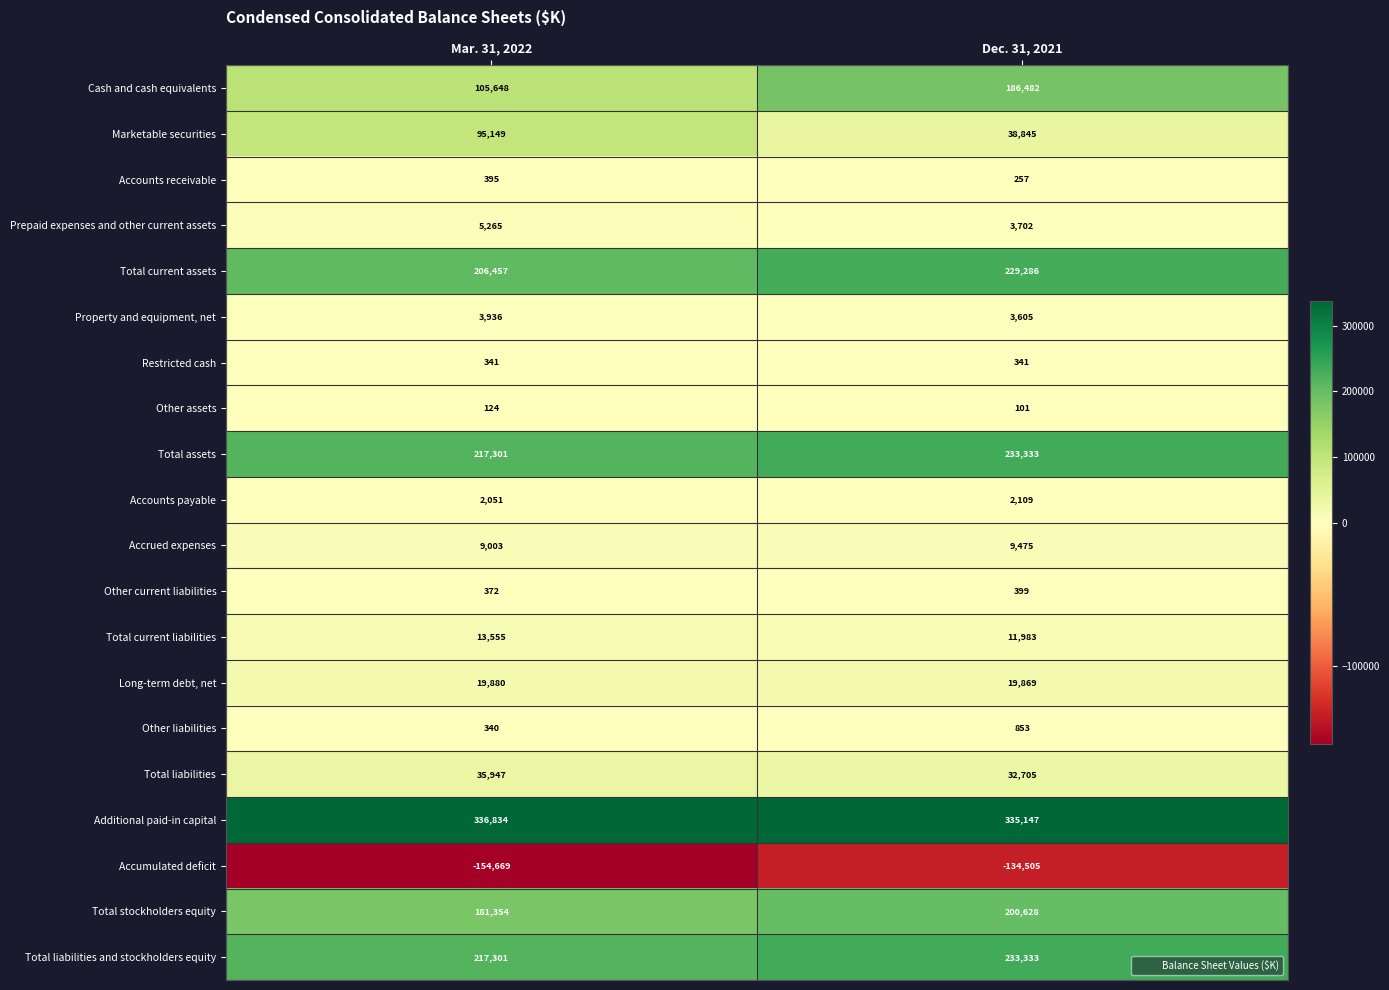

Rank the categories by Additional paid-in capital value from lowest to highest.

Dec. 31, 2021, Mar. 31, 2022